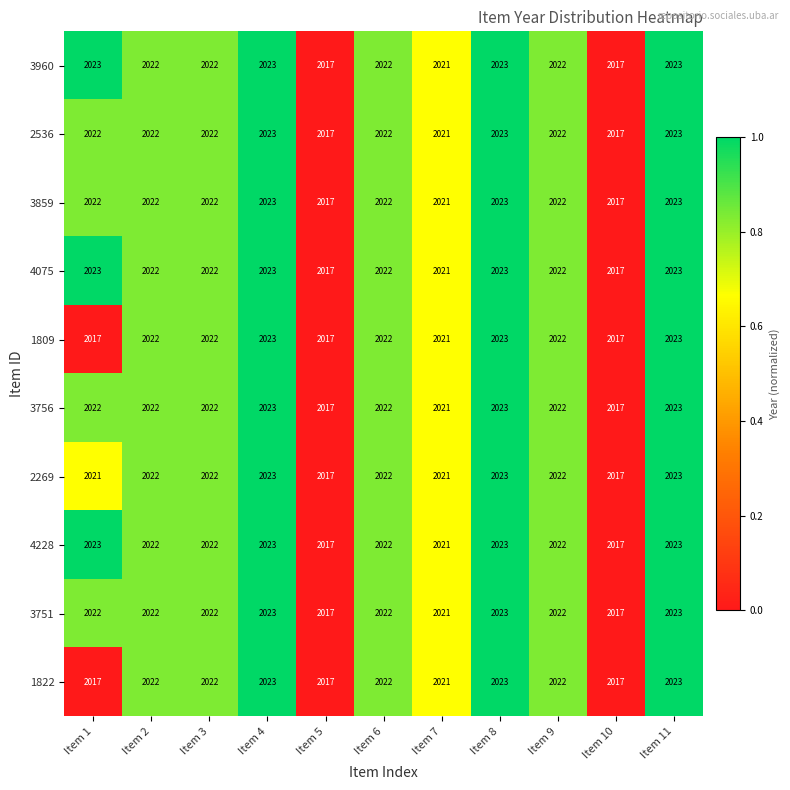

What is the total value across all series at Item 3?

20220